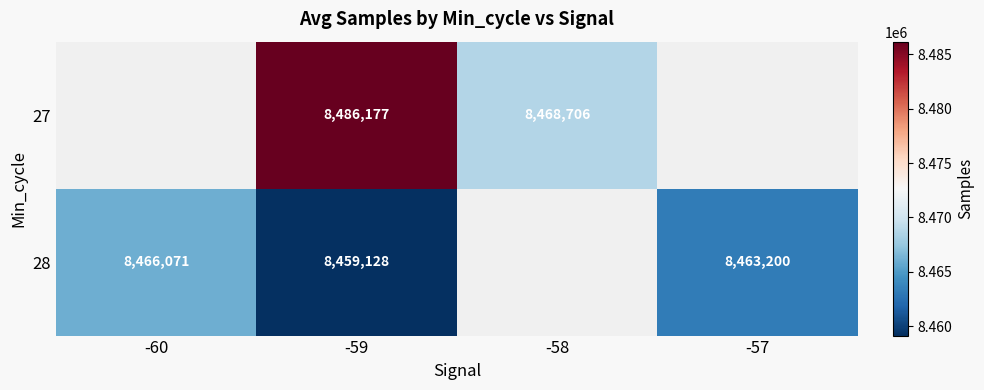

Is it true that 27 equals 11591495.4 at -58?

False